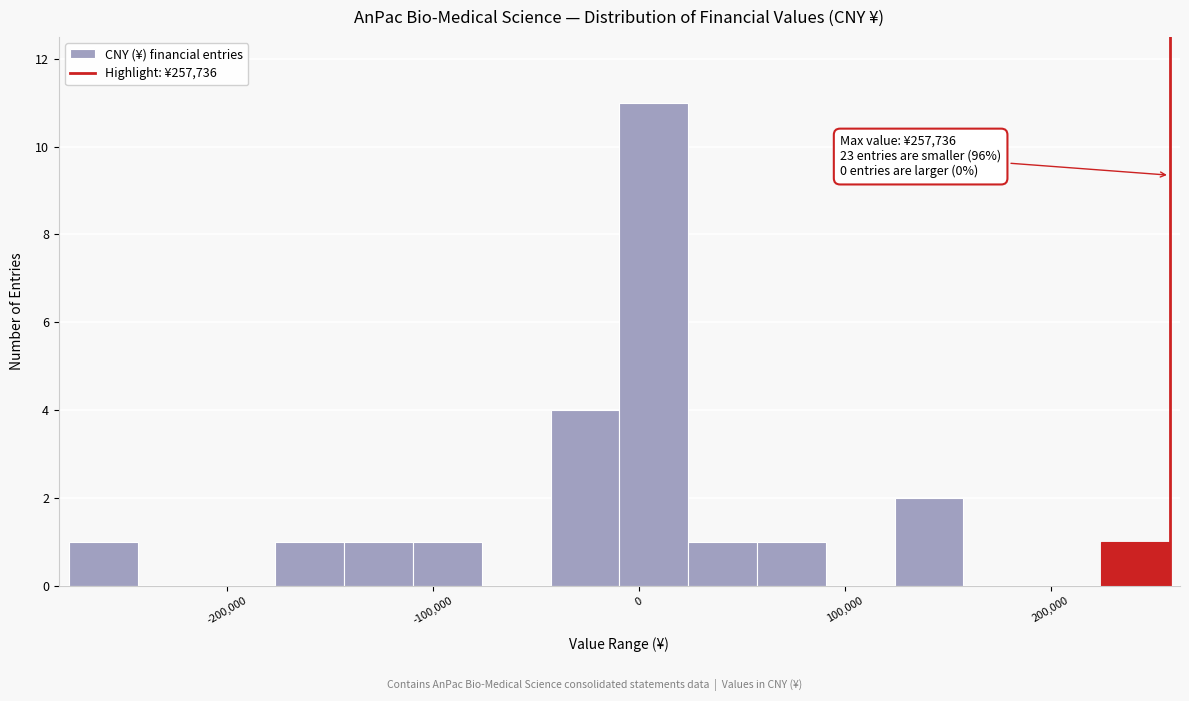

Around what value on the x-axis is the tallest bar? Give the approximate position of its centre, as read against the axis.

10000